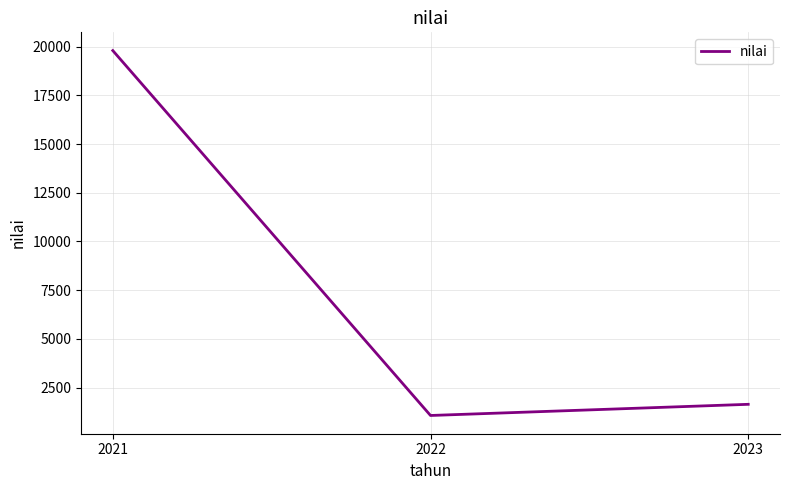

At which label is the value closest to 10433?

2023